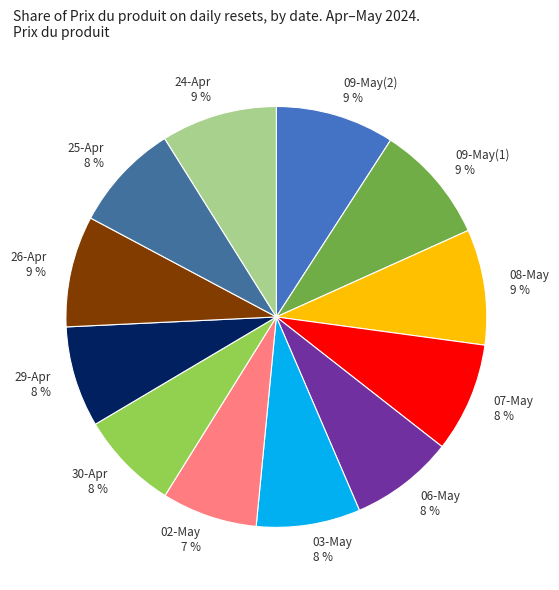

To the nearest percent, what percentage of the pie is 29-Apr?

8%